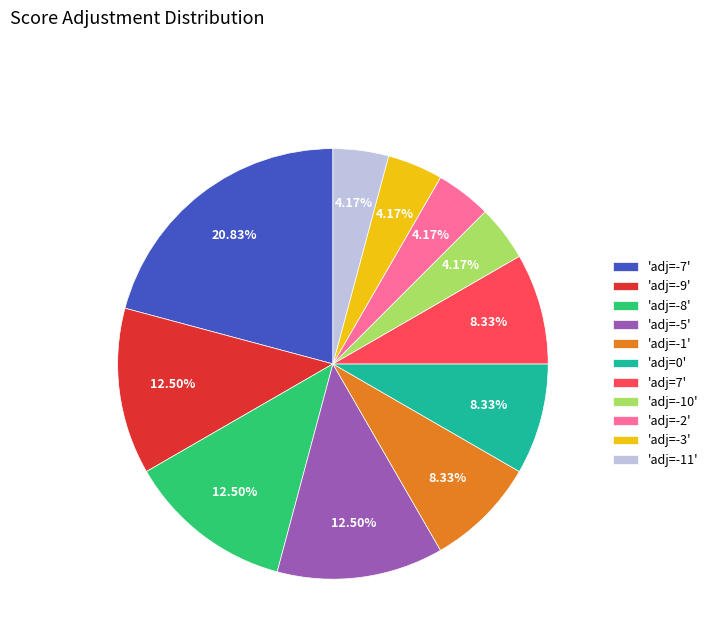

Combined, do 'adj=7' and 'adj=-5' account for over 50%?

No